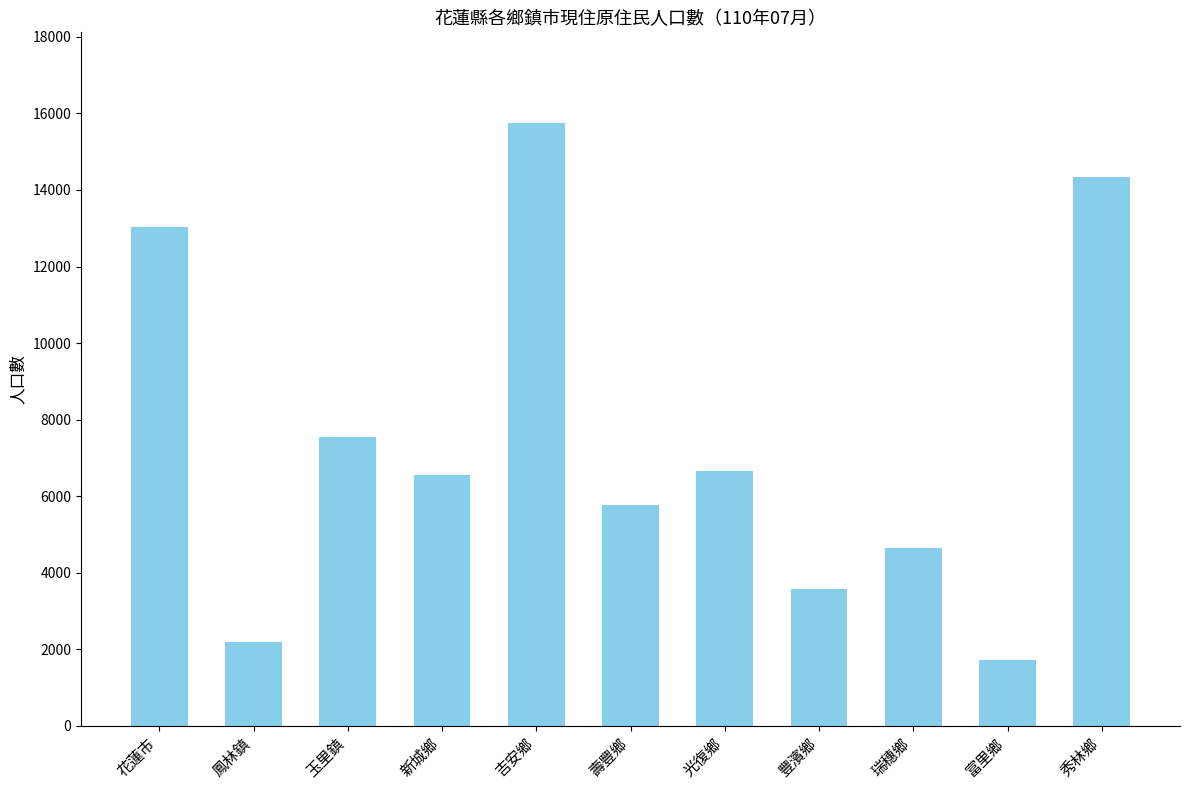

Are the bars grouped side by side (vs. stacked)?

No